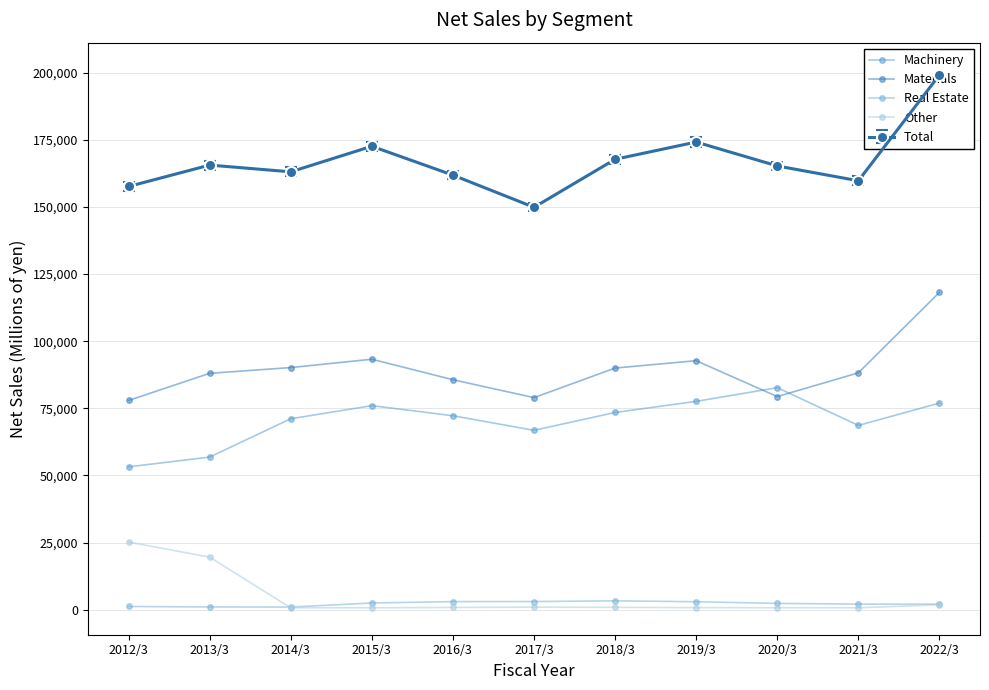

Between 2017/3 and 2019/3, which series saw the biggest shift?

Materials